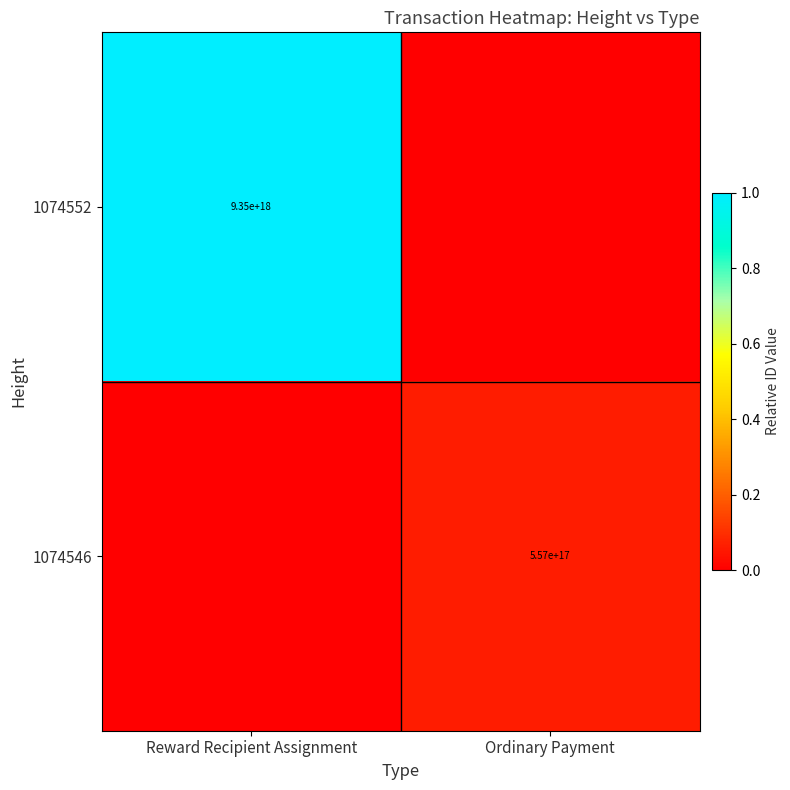

How many categories are shown in the chart?

2